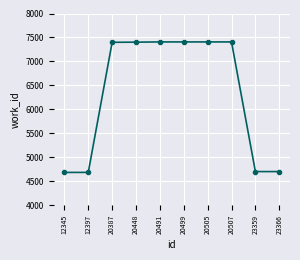

True or false: the data shows 7402 at 20448.

True